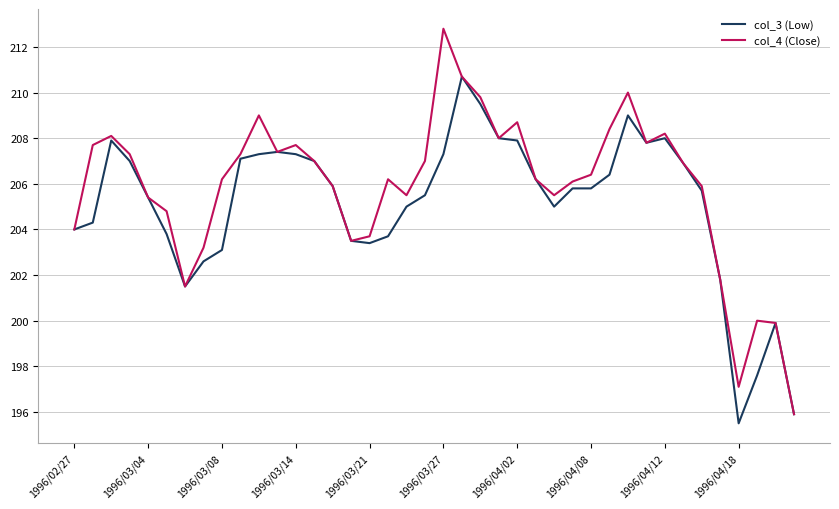

How many lines are shown in the chart?

2